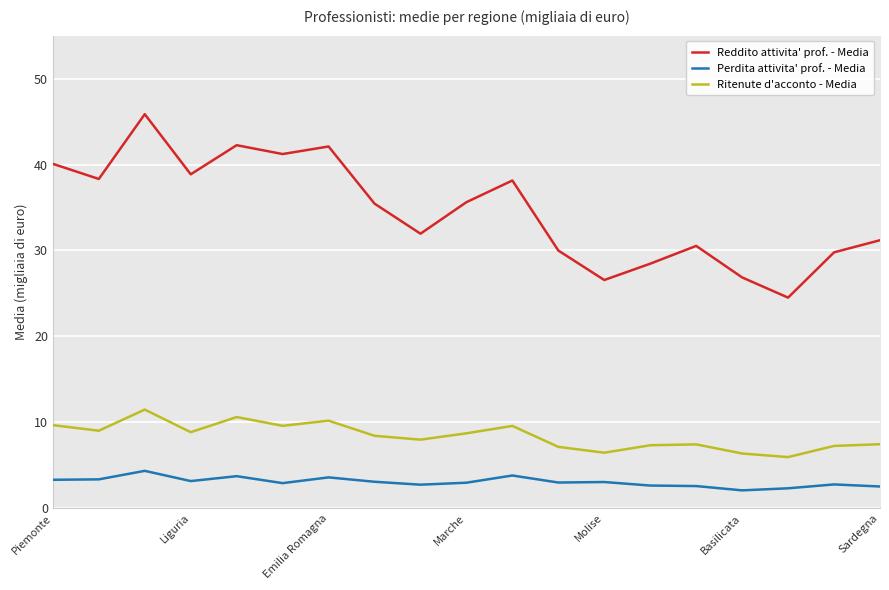

True or false: Reddito attivita' prof. - Media and Perdita attivita' prof. - Media cross at least once.

False